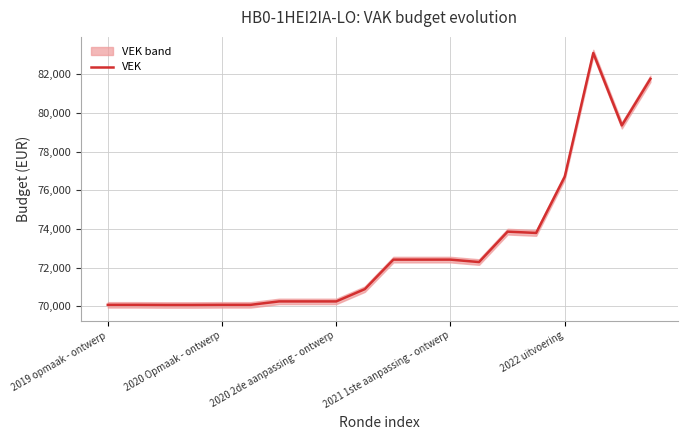

Where is the first local maximum?

14